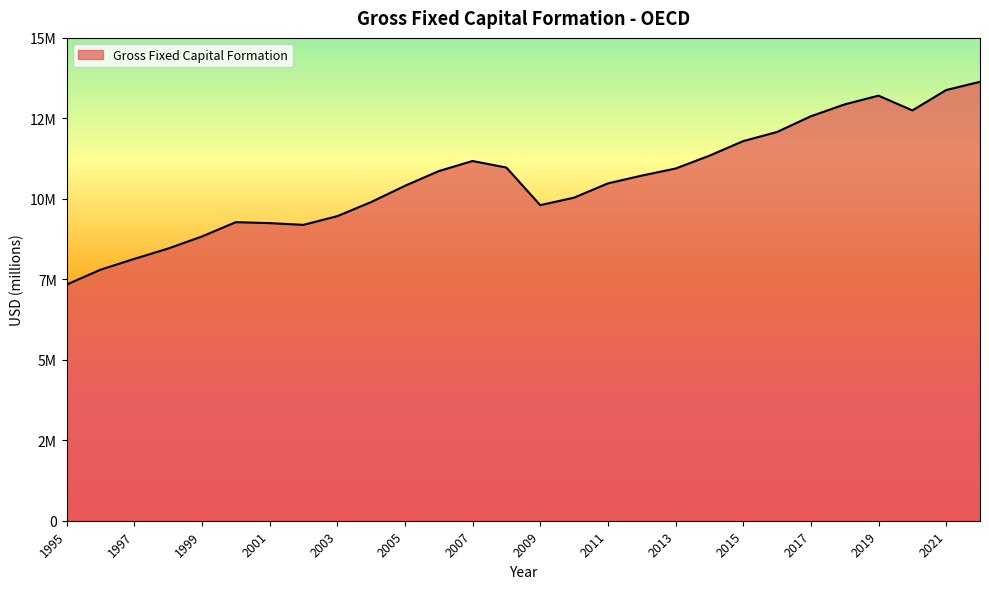

Does the chart have visible grid lines?

No